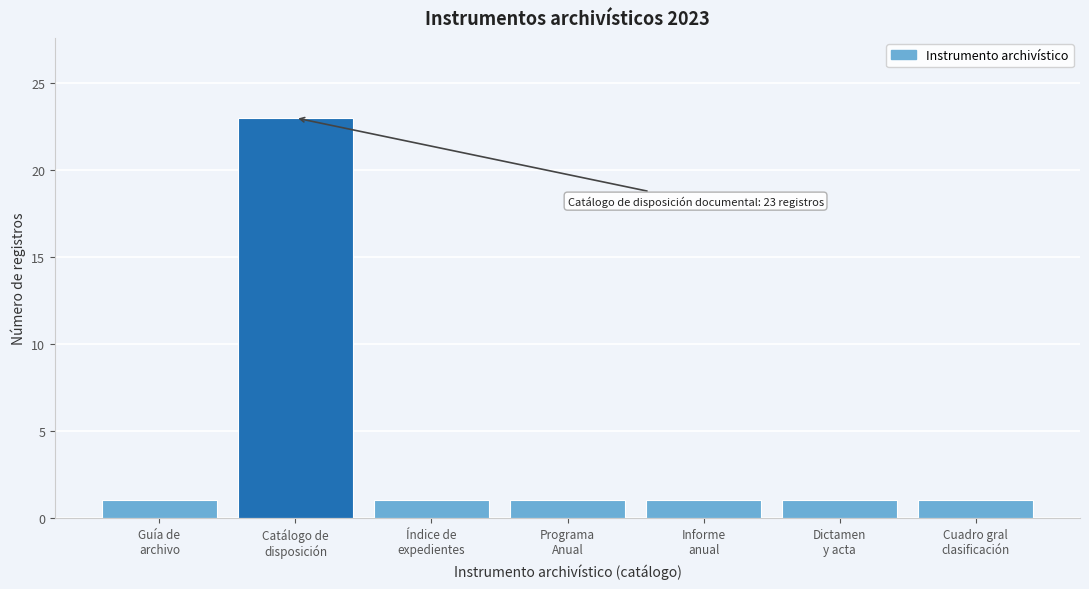

Reading left to right, transcribe all the data shown in this chart.

1	23	1	1	1	1	1